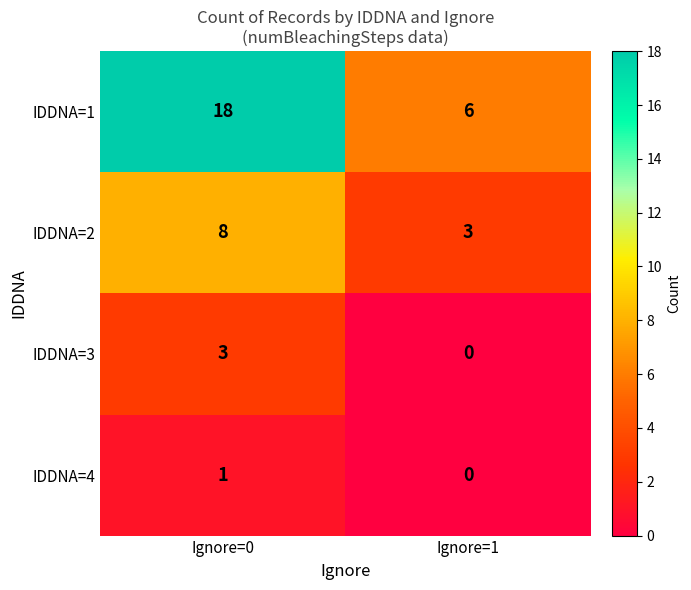

Reading right to left, list all the values displayed in this chart.

IDDNA=1: Ignore=1=6	Ignore=0=18
IDDNA=2: Ignore=1=3	Ignore=0=8
IDDNA=3: Ignore=1=0	Ignore=0=3
IDDNA=4: Ignore=1=0	Ignore=0=1